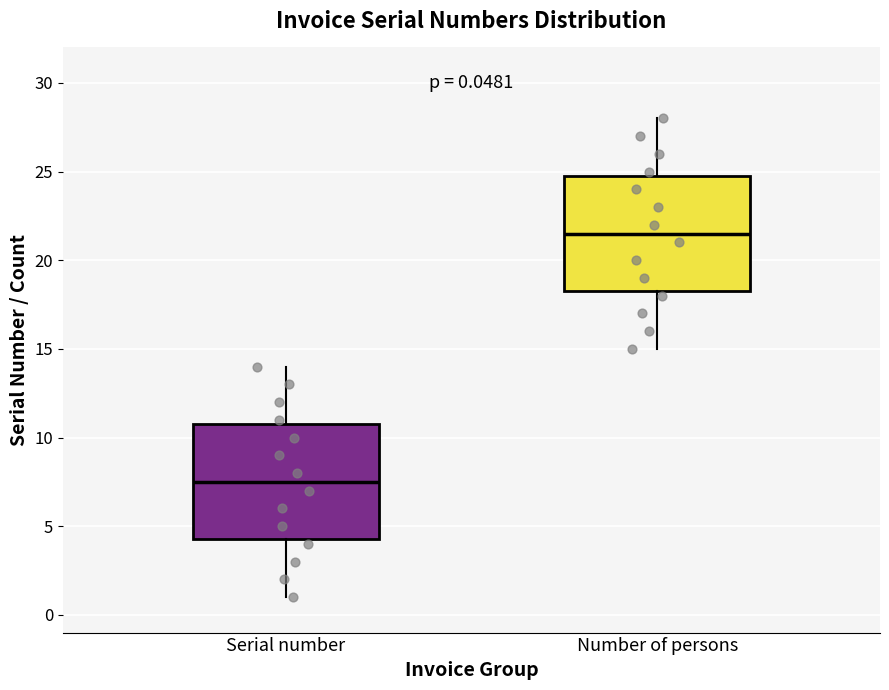

Which box has the lowest median line?

Serial number